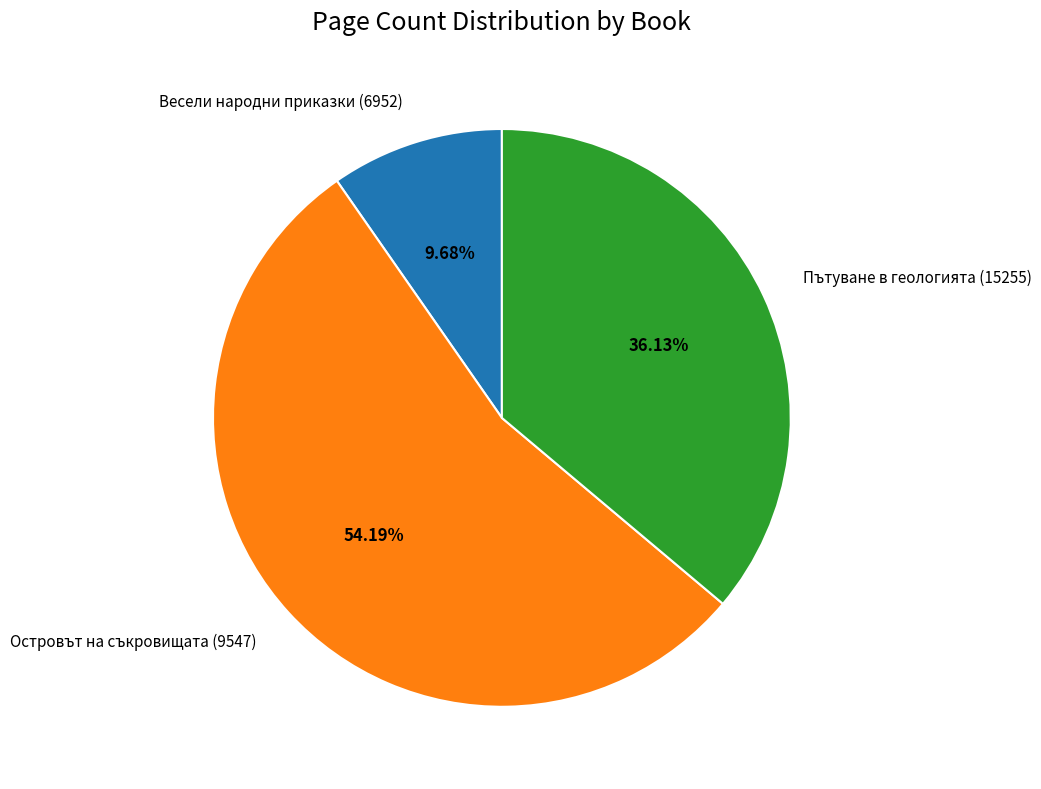

How many segments does this pie chart have?

3